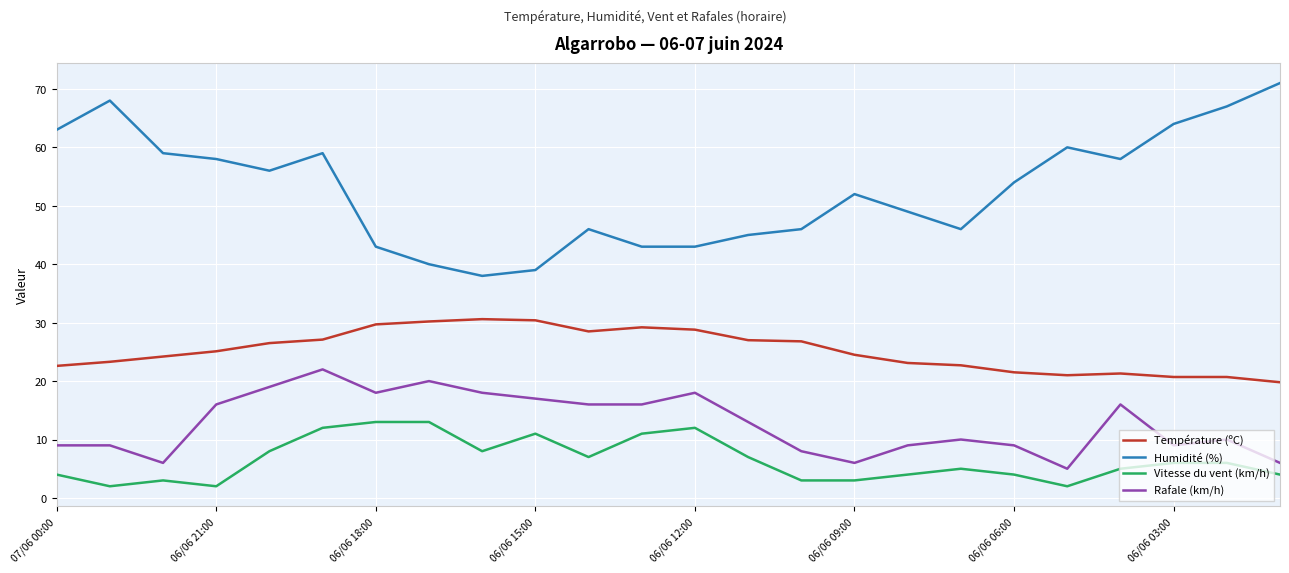

What is the lowest value of the Vitesse du vent (km/h) series?

2.0